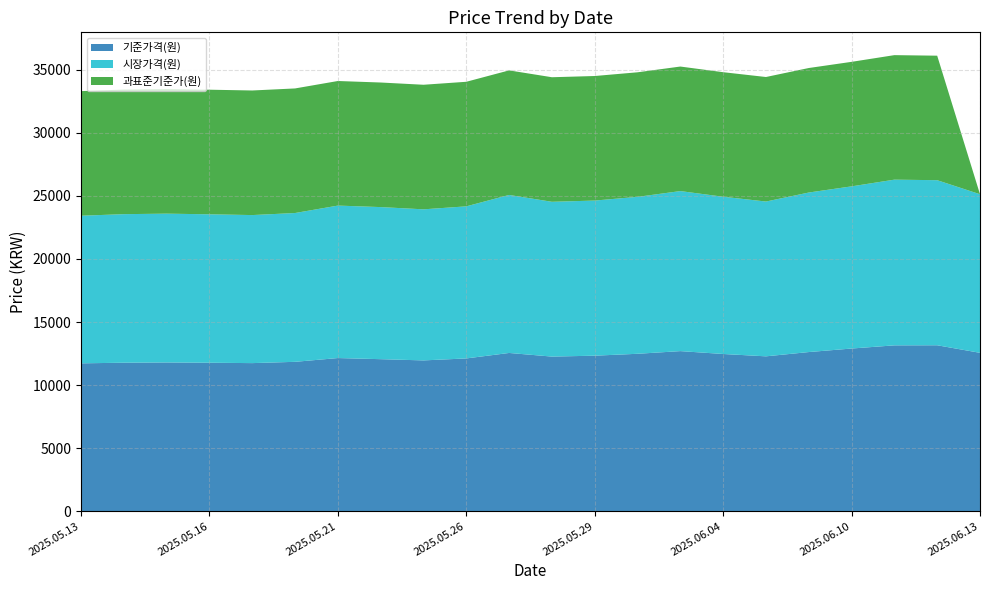

Reading left to right, transcribe all the data shown in this chart.

기준가격(원): 2025.05.13=11723.9	2025.05.14=11773.5	2025.05.15=11793.4	2025.05.16=11772.4	2025.05.19=11741.2	2025.05.20=11843.9	2025.05.21=12143.5	2025.05.22=12054.2	2025.05.23=11956.4	2025.05.26=12113.1	2025.05.27=12547.3	2025.05.28=12259.1	2025.05.29=12331.2	2025.05.30=12481.4	2025.06.02=12693.2	2025.06.04=12465.5	2025.06.05=12279.1	2025.06.09=12618.4	2025.06.10=12897.9	2025.06.11=13150.0	2025.06.12=13157.0	2025.06.13=12557.1
시장가격(원): 2025.05.13=11705.0	2025.05.14=11780.0	2025.05.15=11800.0	2025.05.16=11770.0	2025.05.19=11740.0	2025.05.20=11800.0	2025.05.21=12090.0	2025.05.22=12060.0	2025.05.23=11980.0	2025.05.26=12060.0	2025.05.27=12530.0	2025.05.28=12275.0	2025.05.29=12300.0	2025.05.30=12445.0	2025.06.02=12690.0	2025.06.04=12470.0	2025.06.05=12275.0	2025.06.09=12650.0	2025.06.10=12860.0	2025.06.11=13140.0	2025.06.12=13090.0	2025.06.13=12575.0
과표준기준가(원): 2025.05.13=9880.3	2025.05.14=9880.0	2025.05.15=9879.8	2025.05.16=9879.5	2025.05.19=9878.8	2025.05.20=9878.5	2025.05.21=9878.3	2025.05.22=9878.1	2025.05.23=9877.8	2025.05.26=9877.2	2025.05.27=9876.9	2025.05.28=9876.7	2025.05.29=9876.4	2025.05.30=9876.2	2025.06.02=9875.4	2025.06.04=9874.9	2025.06.05=9874.6	2025.06.09=9873.7	2025.06.10=9873.4	2025.06.11=9873.1	2025.06.12=9872.9	2025.06.13=0.0